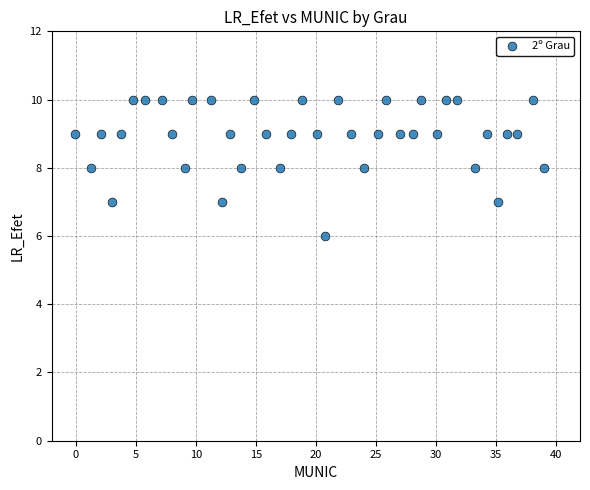

What is the range of Y values (max minus min)?

4